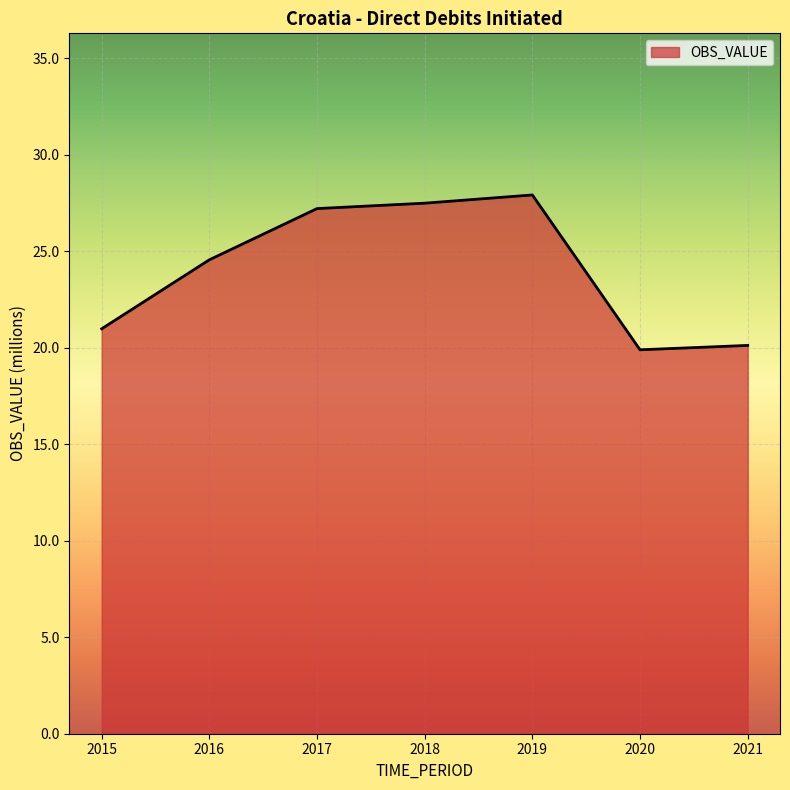

Count the number of values greater than 24.

4